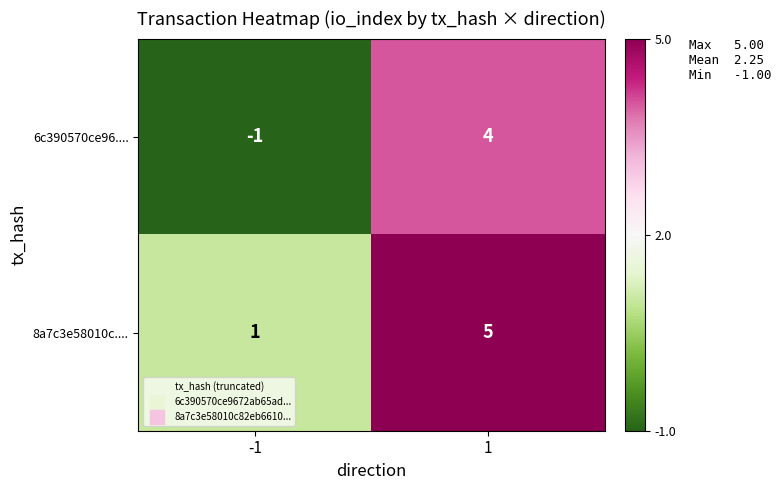

What is the average value of the 8a7c3e58010c.... series?

3